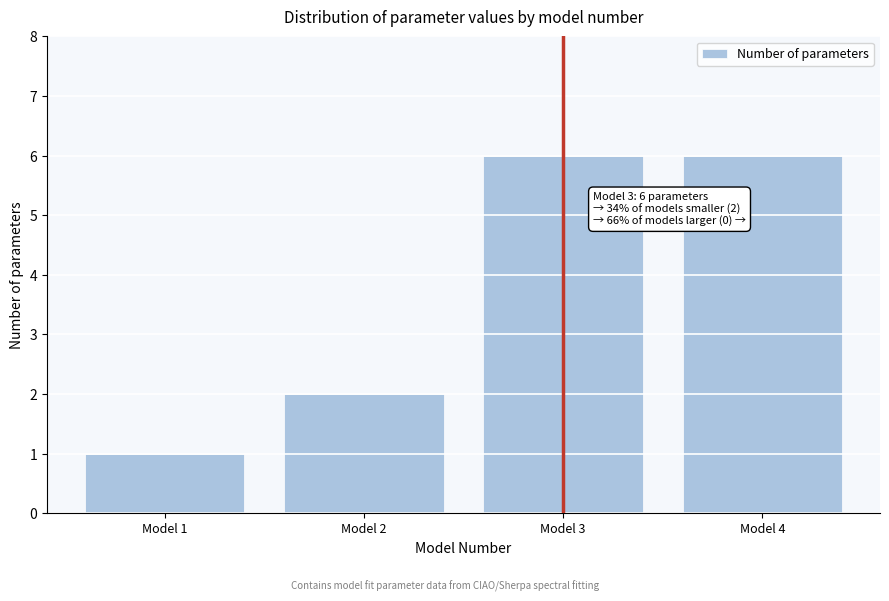

Reading right to left, list all the values displayed in this chart.

6	6	2	1